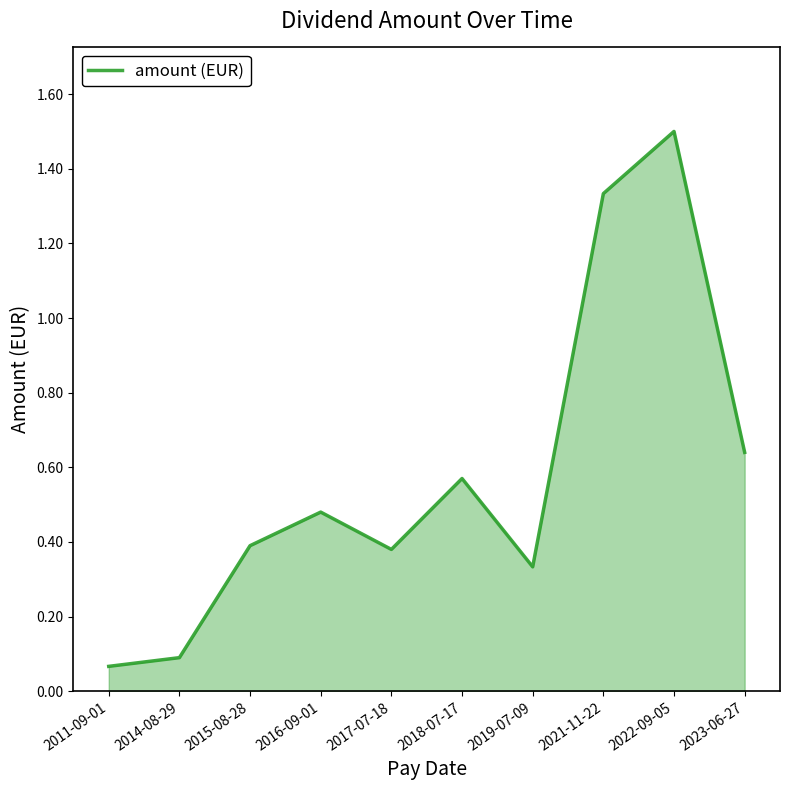

Which category has the highest value across all series?

2022-09-05